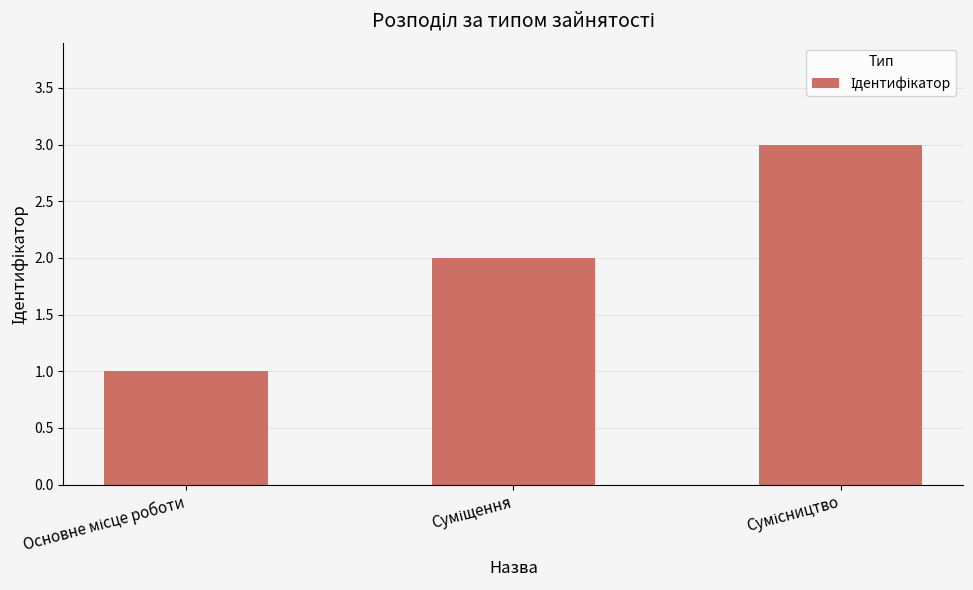

What is the average value?

2